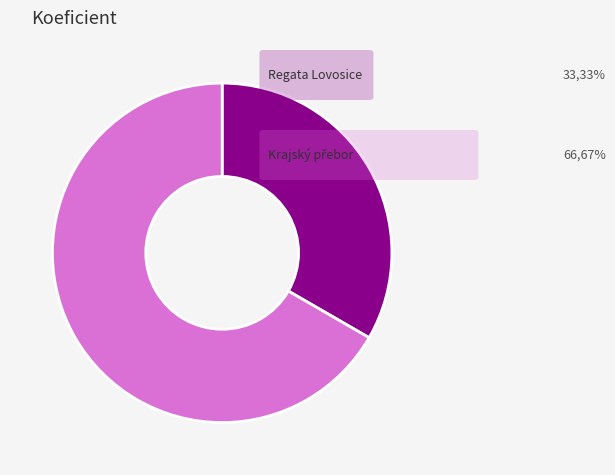

Is there any slice that represents more than half of the pie?

Yes